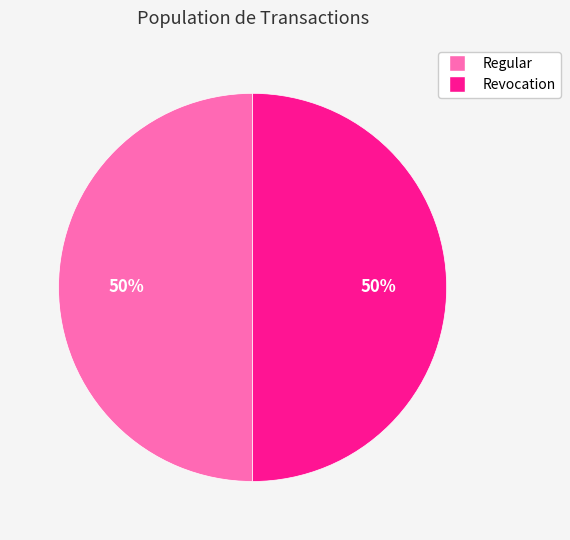

What is the ratio of the value at Regular to the value at Revocation?

1.0